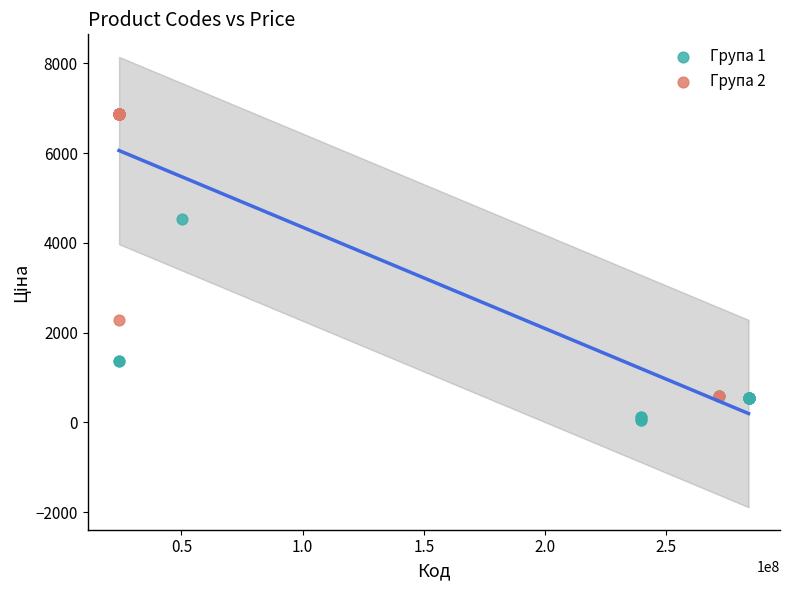

What are all the series names shown in the legend?

Група 1, Група 2